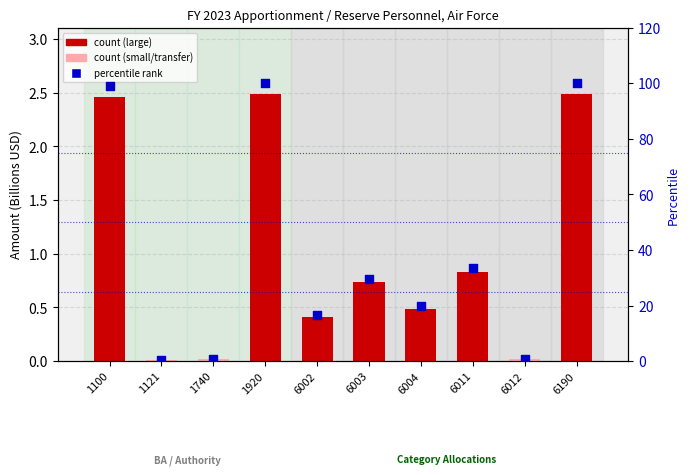

At which category is the sum across all series the highest?

1920